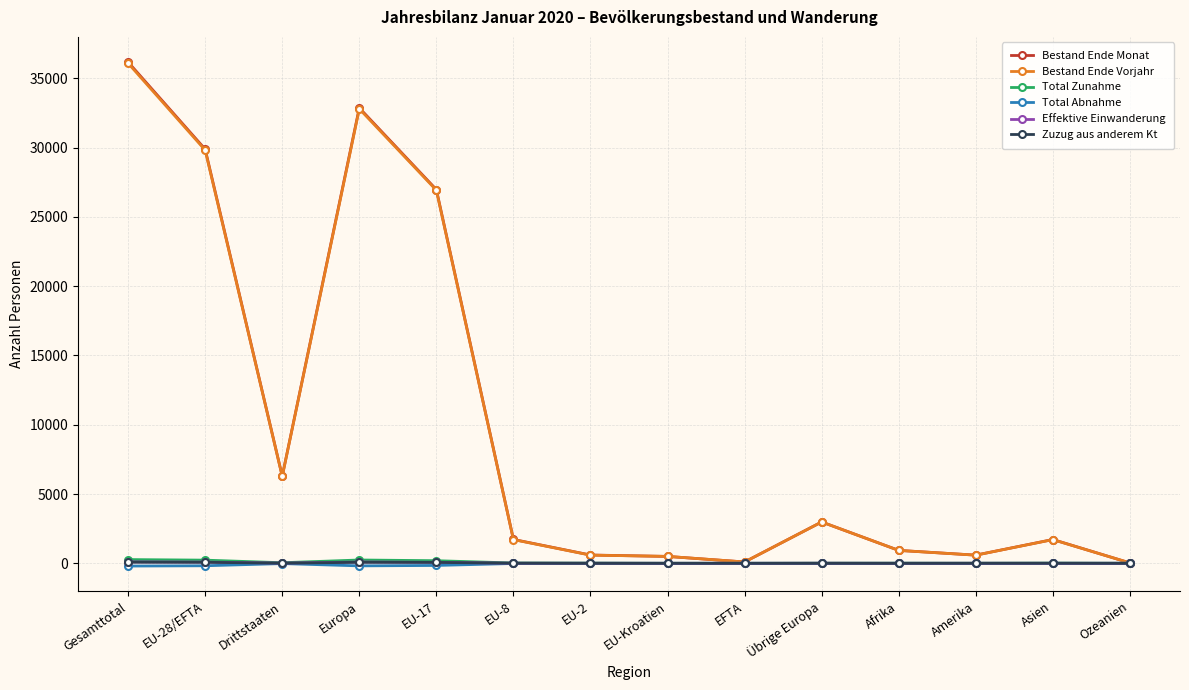

Which series has the widest spread of values?

Bestand Ende Monat